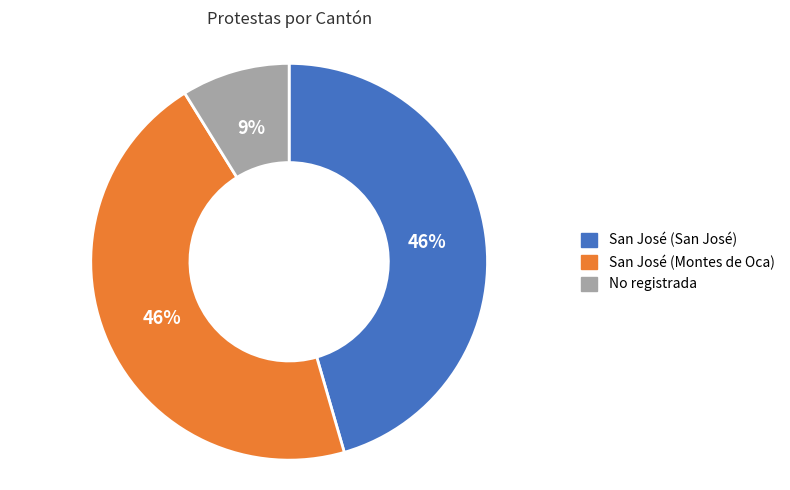

Approximately how many times larger is the value at San José (Montes de Oca) compared to San José (San José)?

1.0